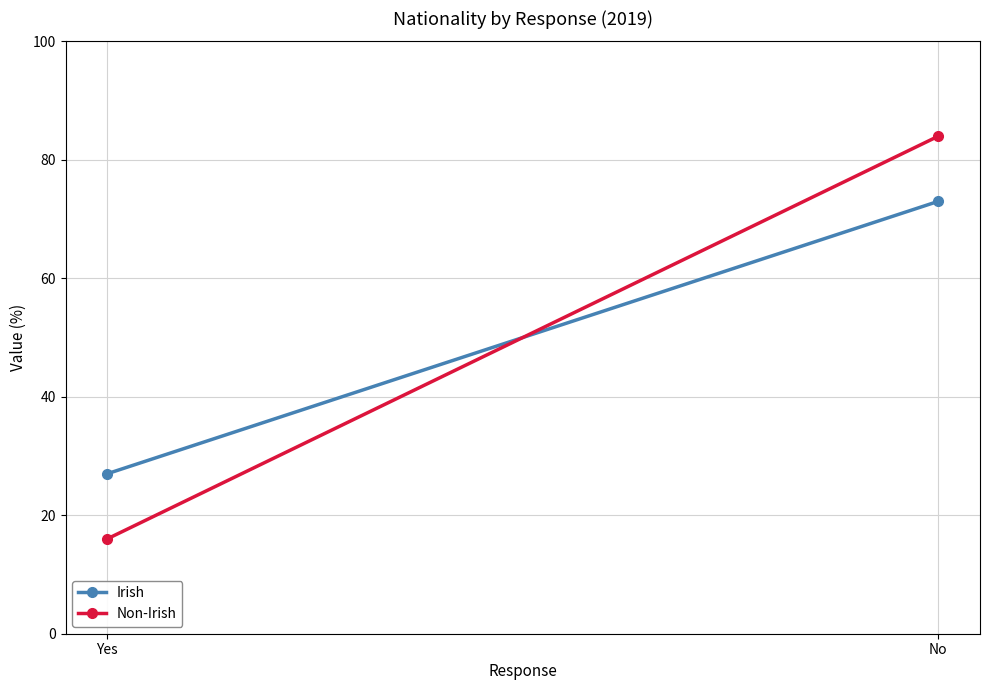

Reading left to right, extract all data points from this chart.

Irish: Yes=27	No=73
Non-Irish: Yes=16	No=84